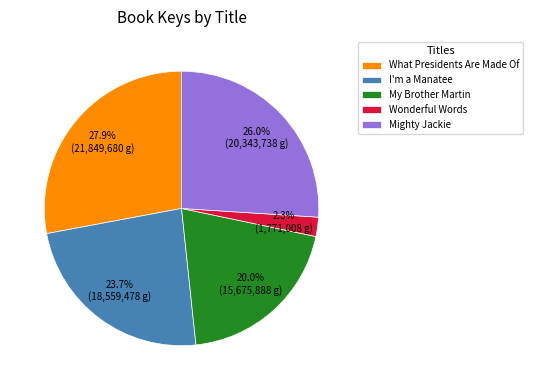

What percentage is the I'm a Manatee slice, to the nearest percent?

24%